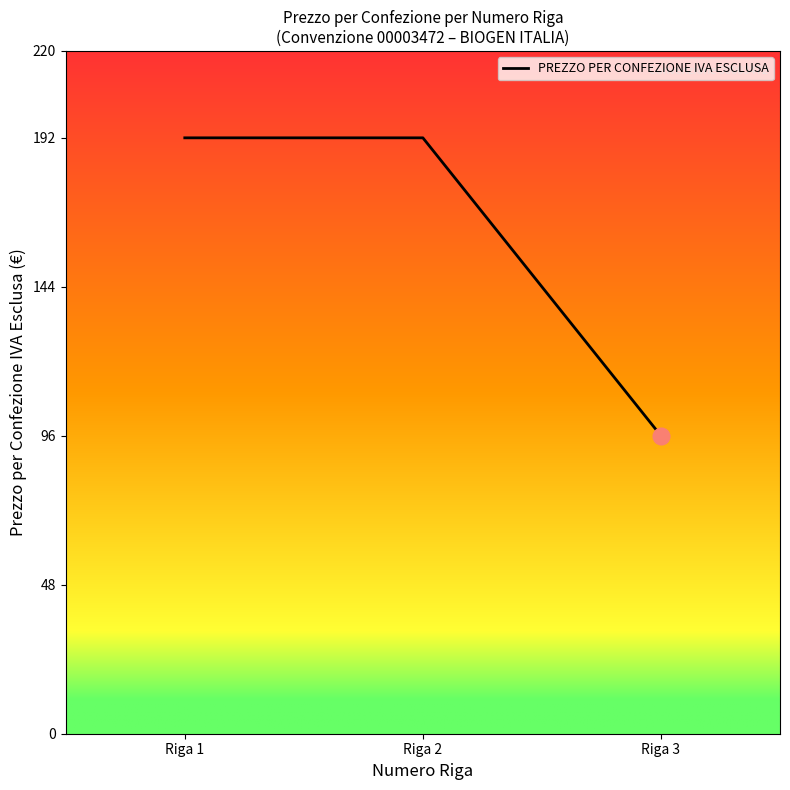

The chart shows a value of 300 at Riga 2. True or false?

False